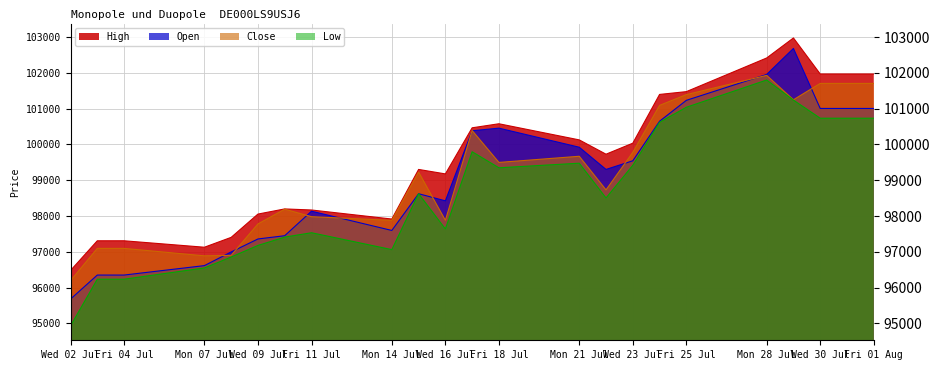

What is the minimum value for Close?

96193